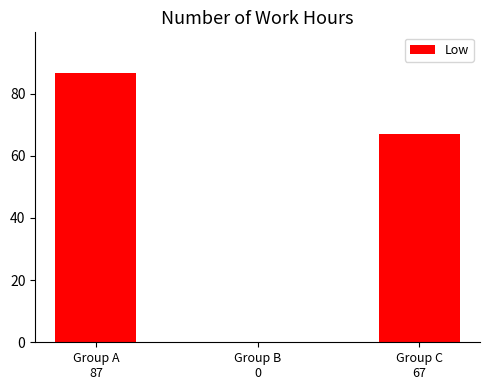

What is the greatest value displayed?

86.7